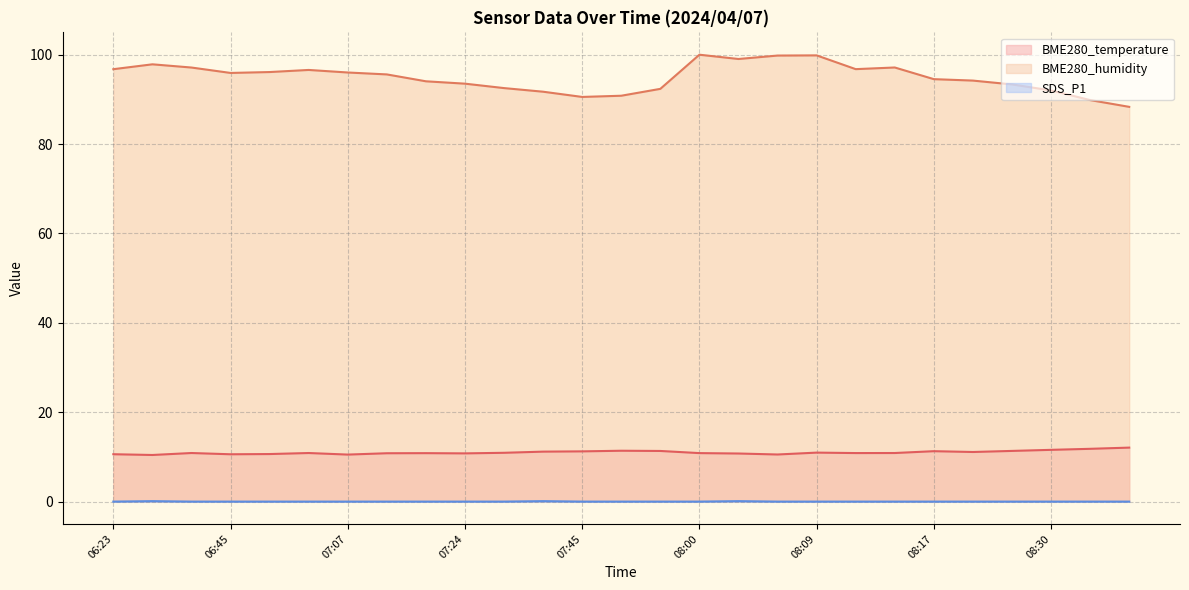

What is the total value across all series at 08:22?

104.7